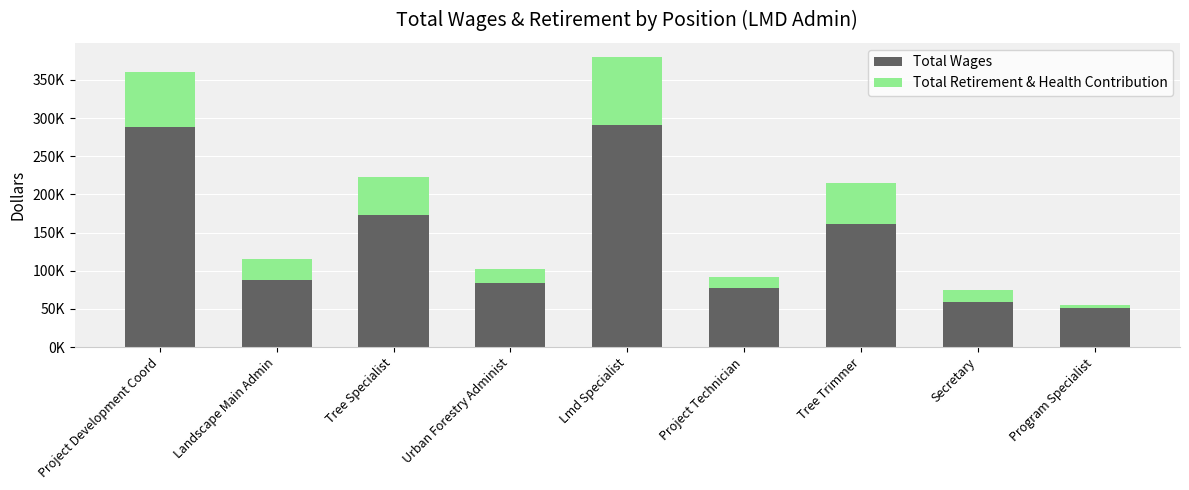

What are all the series names shown in the legend?

Total Wages, Total Retirement & Health Contribution